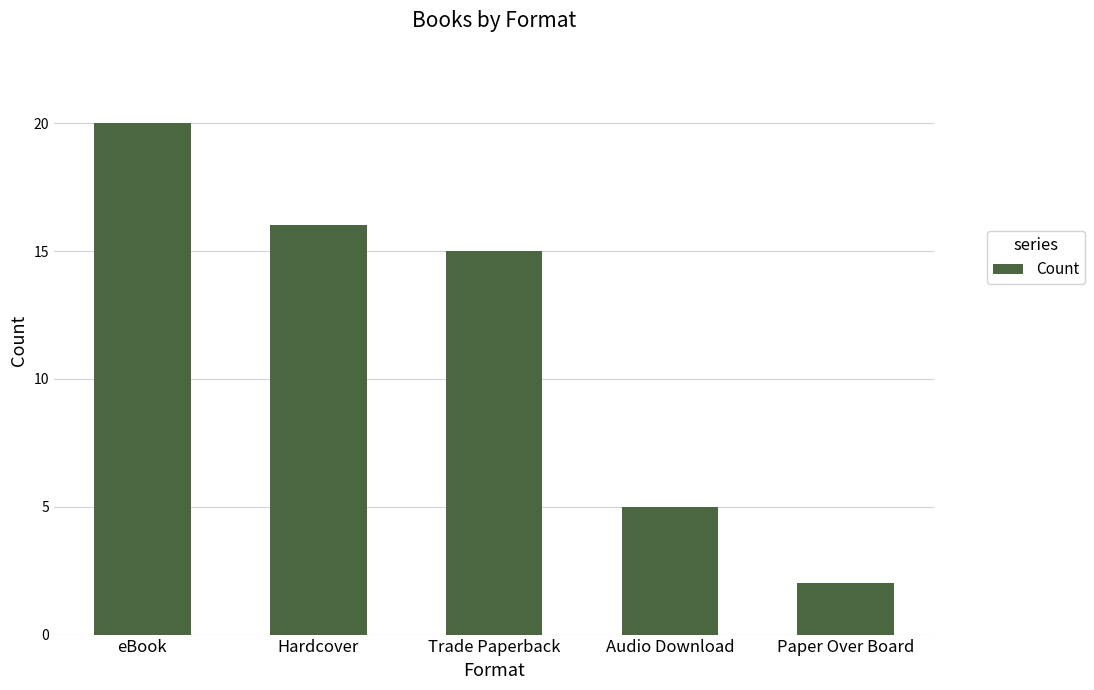

Between Hardcover and Paper Over Board, which is larger?

Hardcover